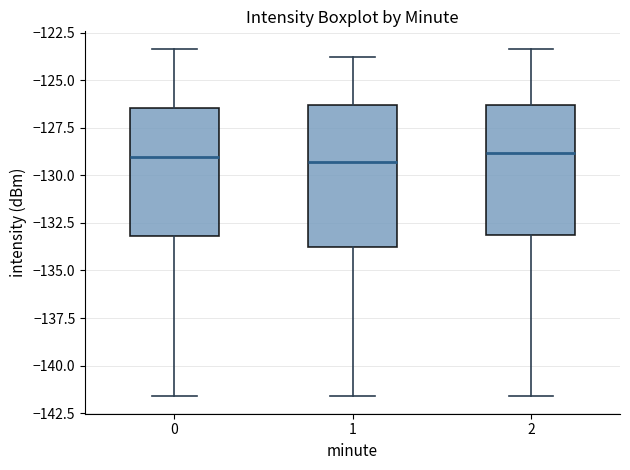

Reading left to right, read every box against the y-axis: the position of its median line, the range the box covers, and the ends of its whiskers. The values are not printed on the chart, so give them approximately, as read against the axis.

0: median -129.0, box -133.0 to -126.5, whiskers -141.5 to -123.5
1: median -129.5, box -134.0 to -126.5, whiskers -141.5 to -124.0
2: median -129.0, box -133.0 to -126.5, whiskers -141.5 to -123.5